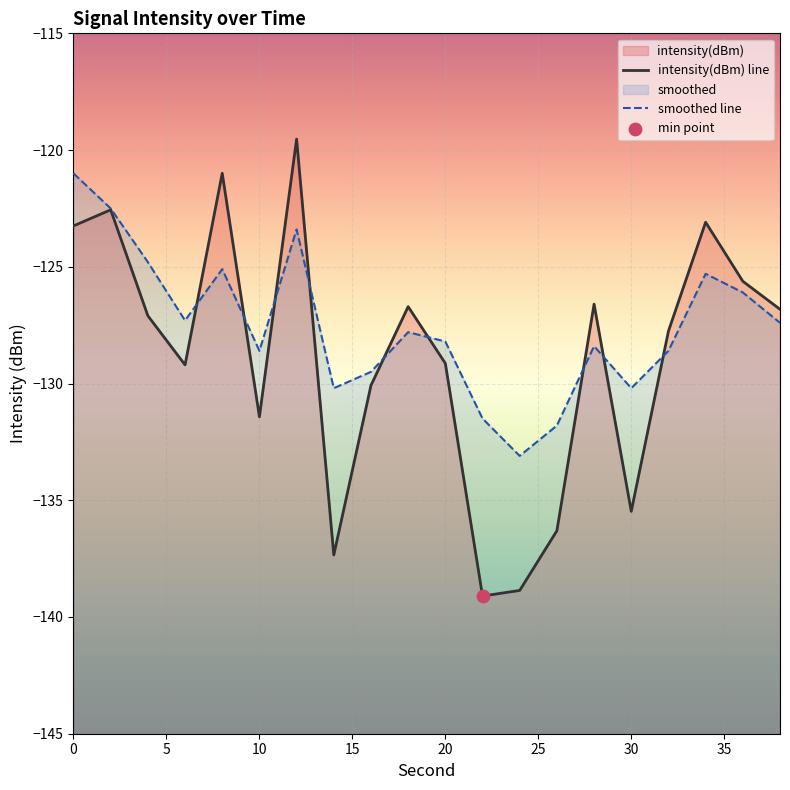

Which series contains the highest Y value?

intensity(dBm)